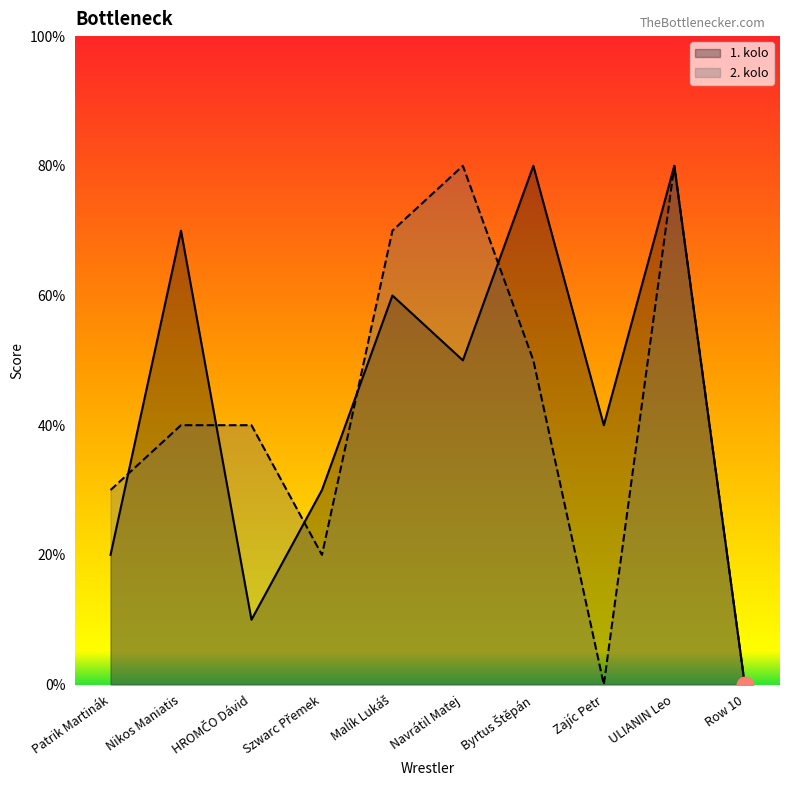

What are all the series names shown in the legend?

1. kolo, 2. kolo